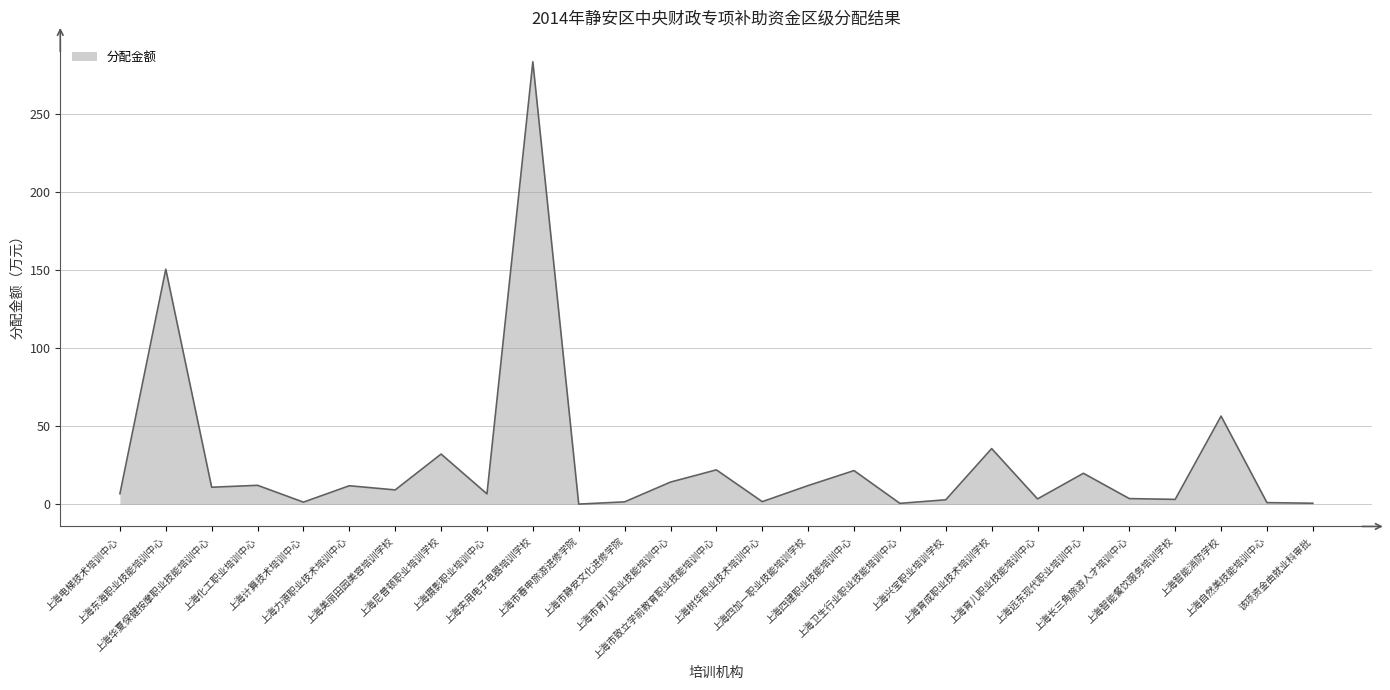

How many distinct data groups are displayed?

1